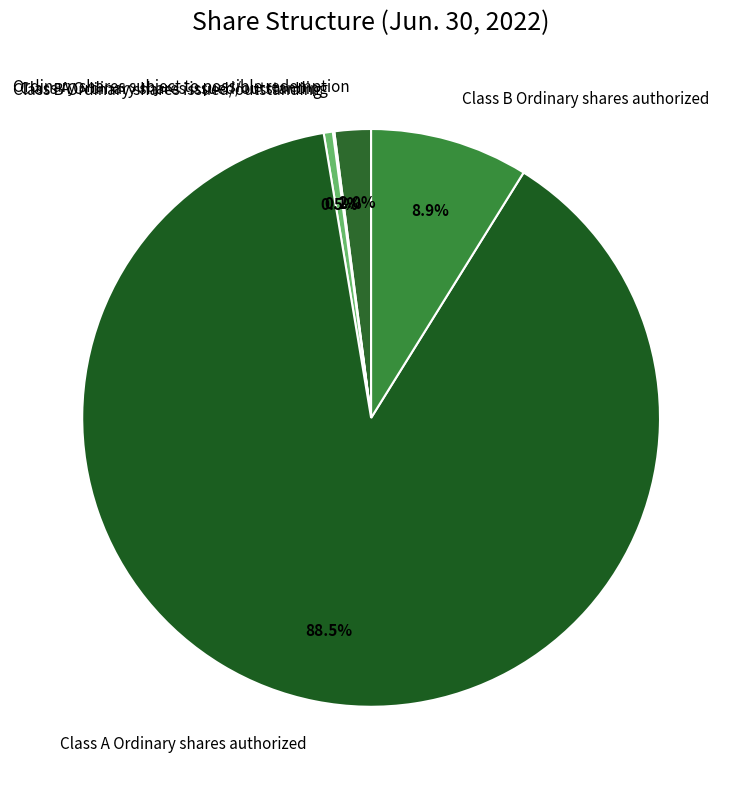

To the nearest percent, what is the difference between the Ordinary shares subject to possible redemption and Class B Ordinary shares authorized slice percentages?

7%